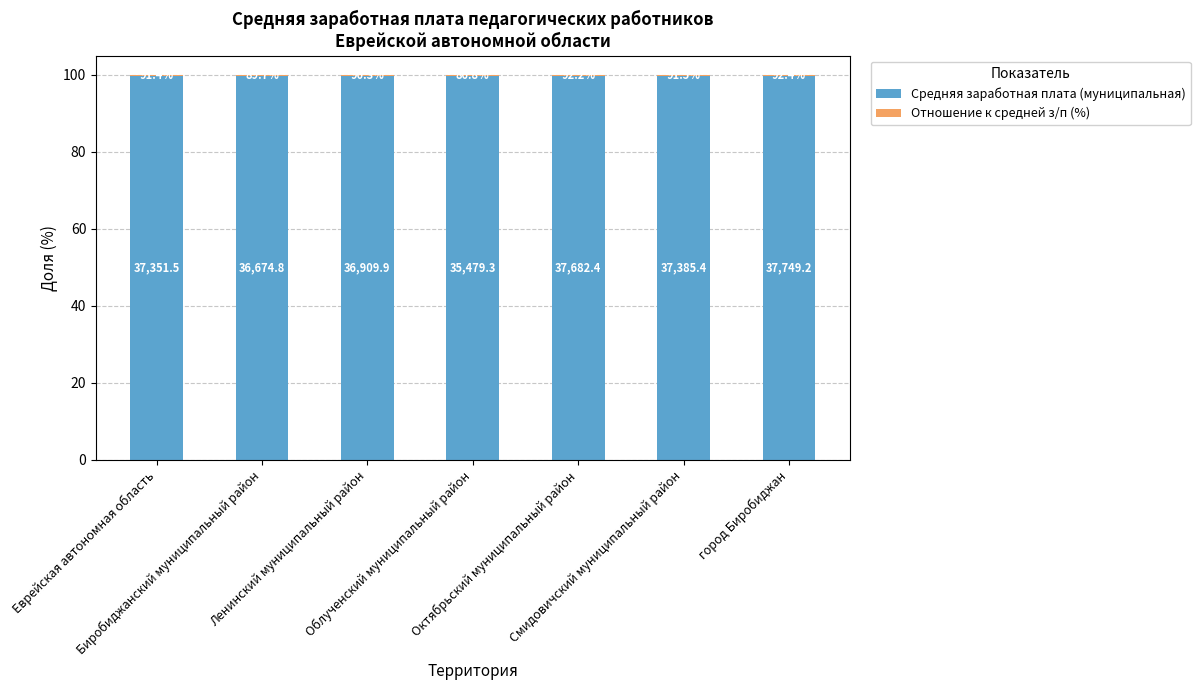

Which category has the lowest value in the Средняя заработная плата (муниципальная) series?

город Биробиджан